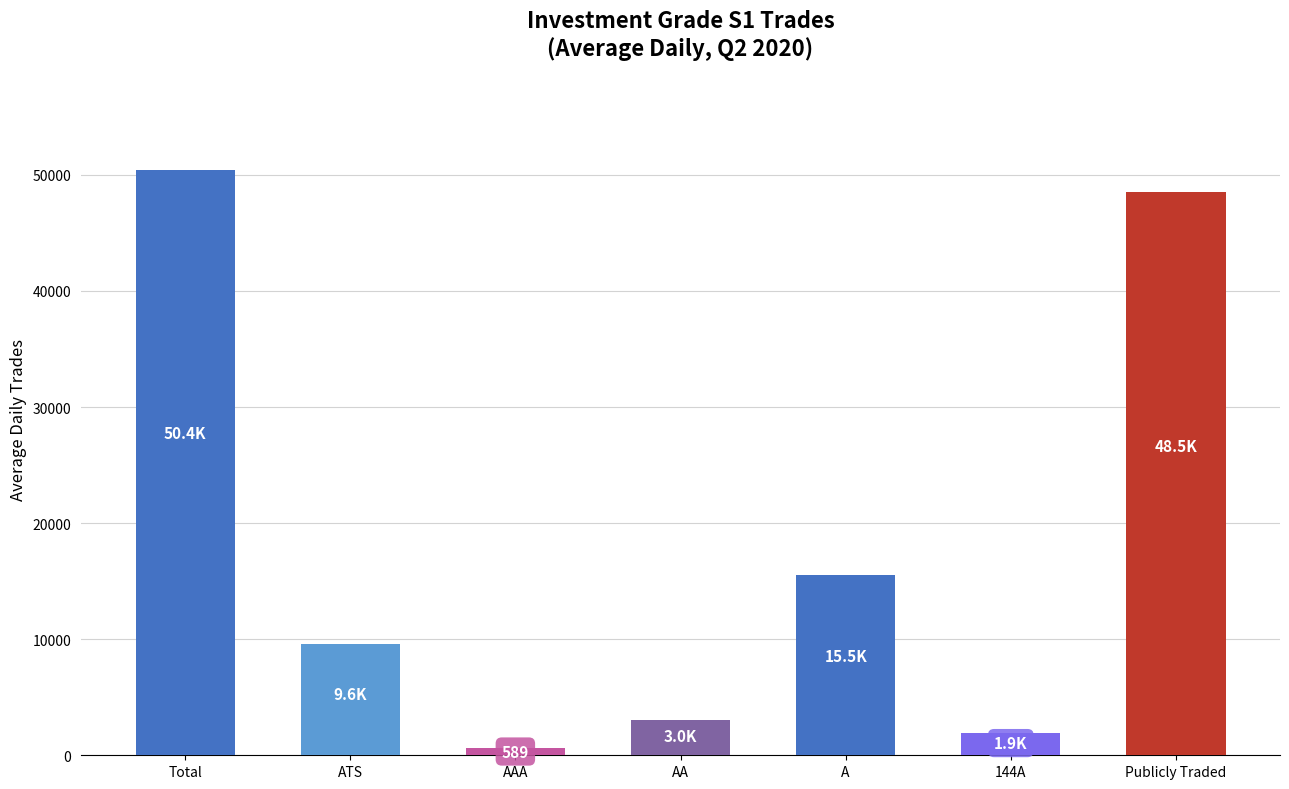

The value at ATS is 9552.7. True or false?

True